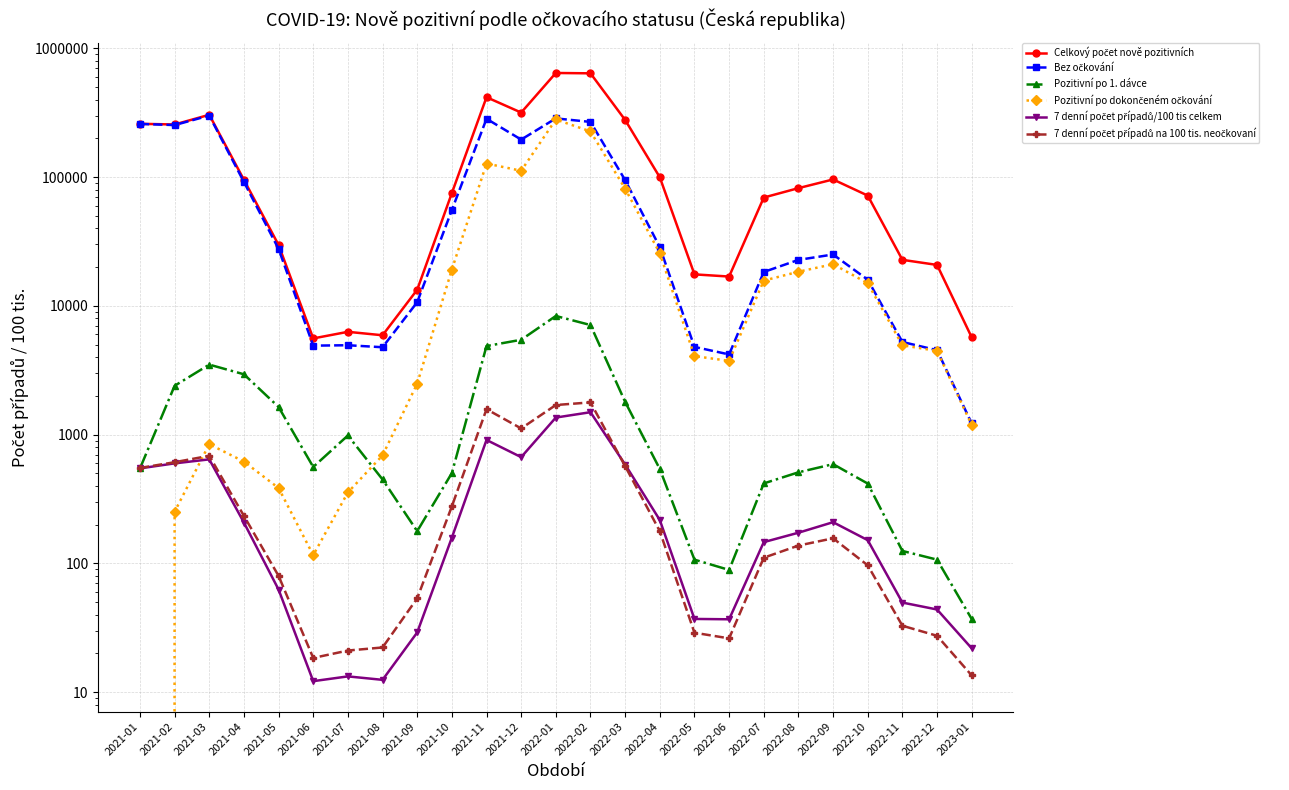

The value of Pozitivní po dokončeném očkování at 2021-07 is 356.0. True or false?

True